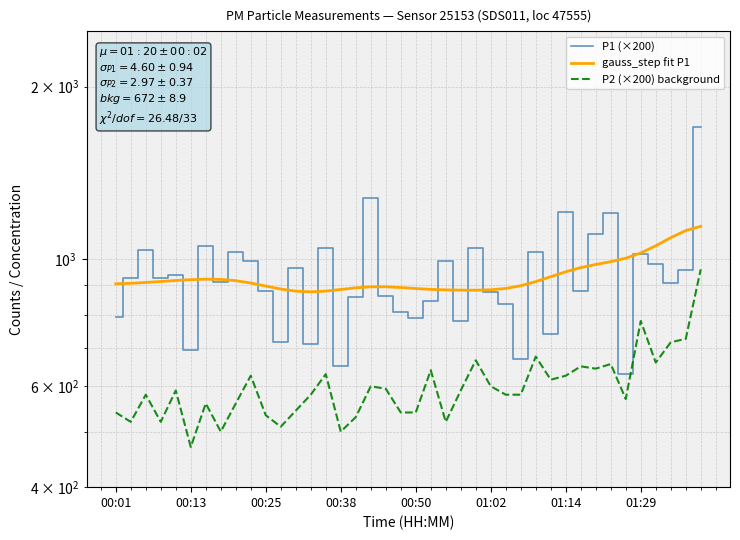

How many categories are shown in the chart?

40